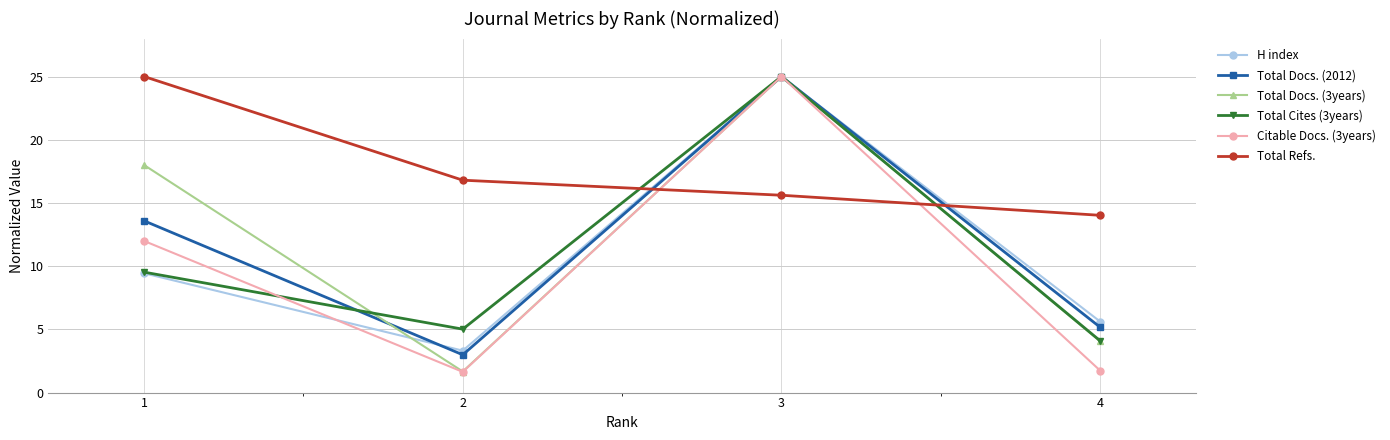

What is the value of the Total Cites (3years) point at the 1st from the left?

9.5